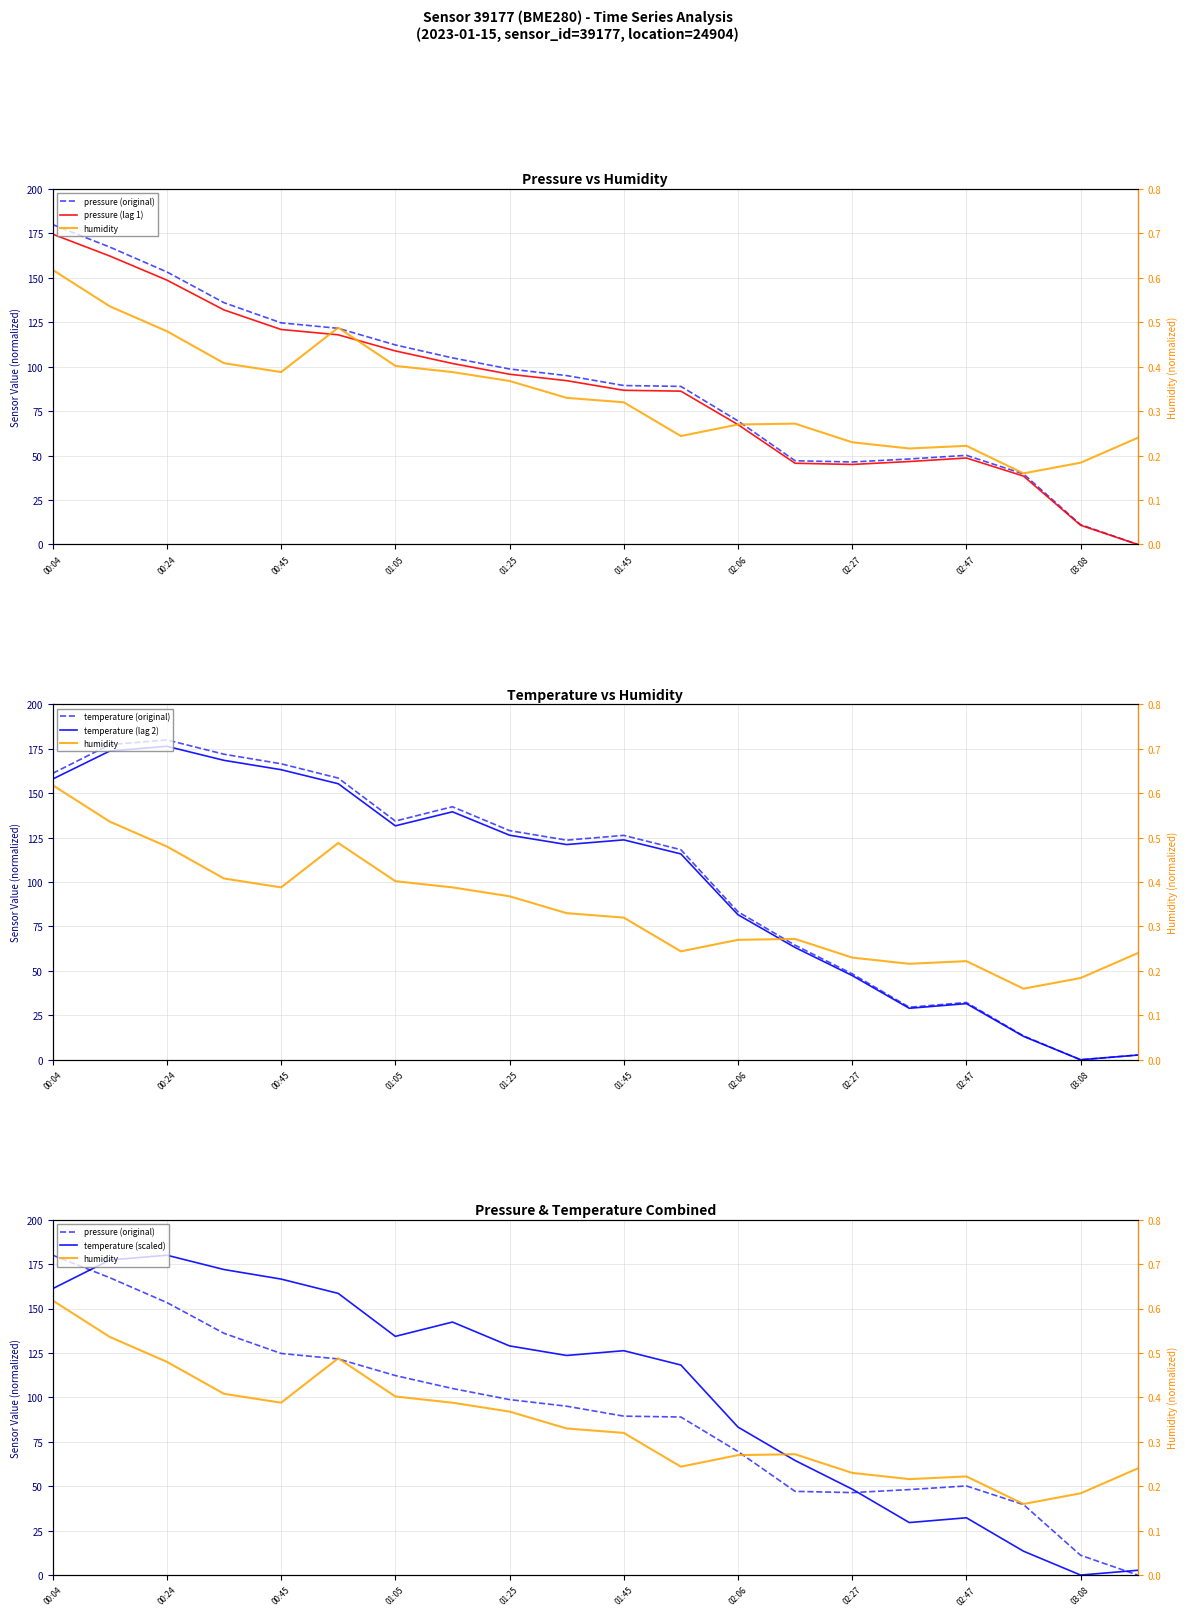

How many interior local valleys does the pressure (original) series have?

1